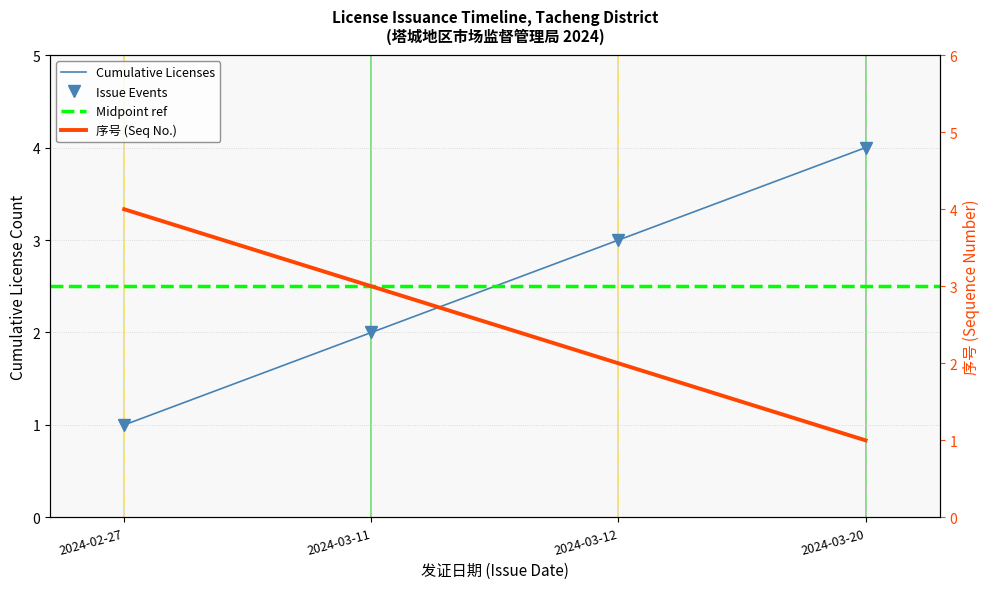

Is it true that the value at 2024-03-20 is 2?

False